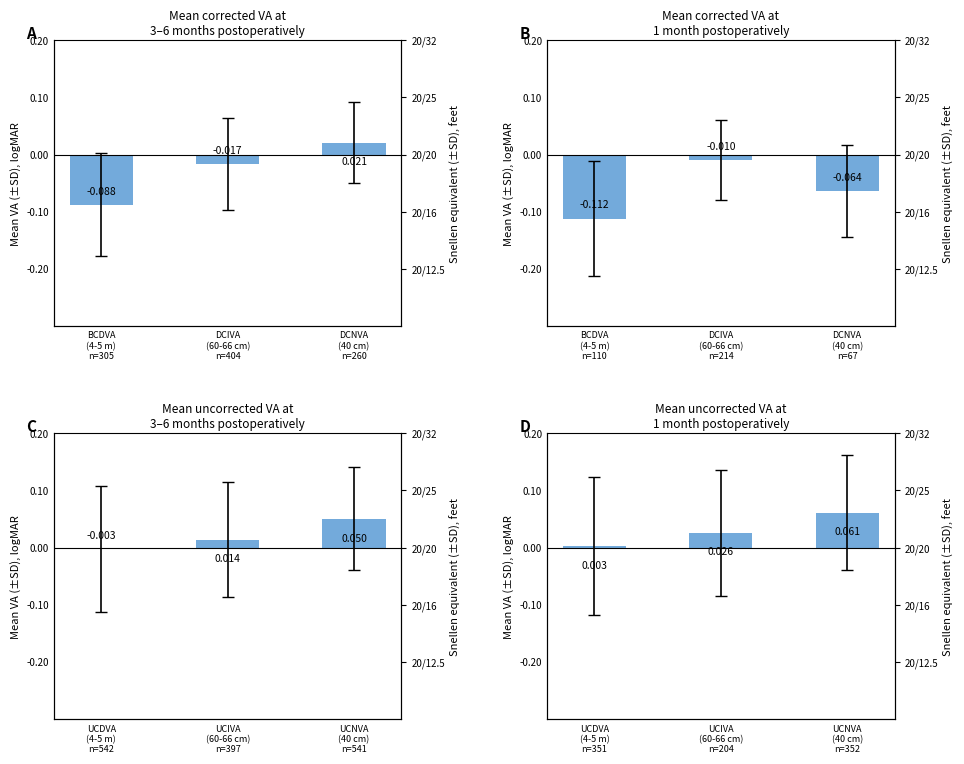

Rank the categories by value from lowest to highest.

UCDVA (4-5 m) n=351, UCIVA (60-66 cm) n=204, UCNVA (40 cm) n=352